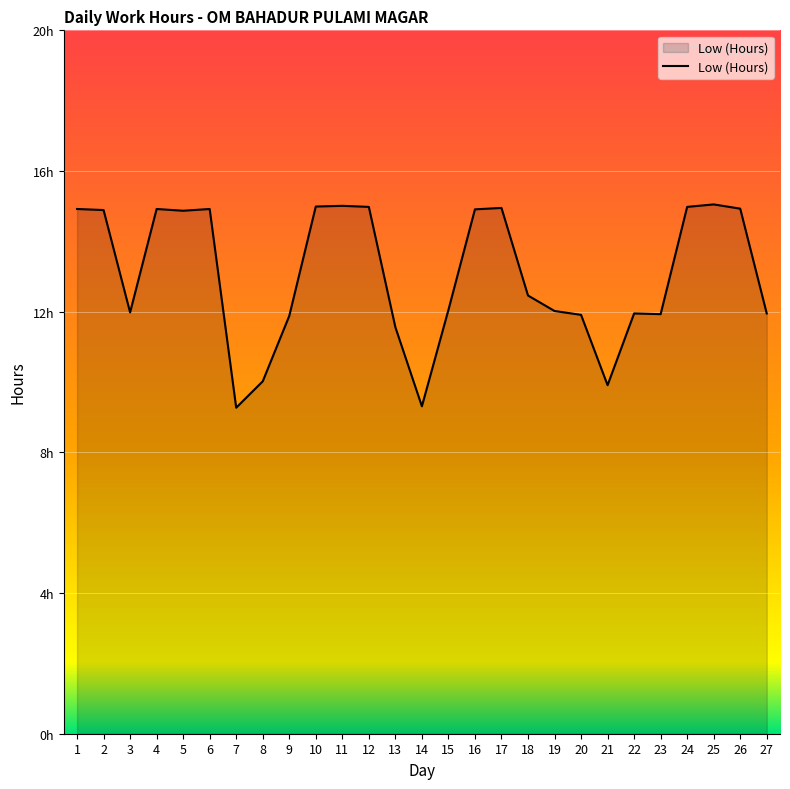

What is the value of the 15th point from the left?

12.1